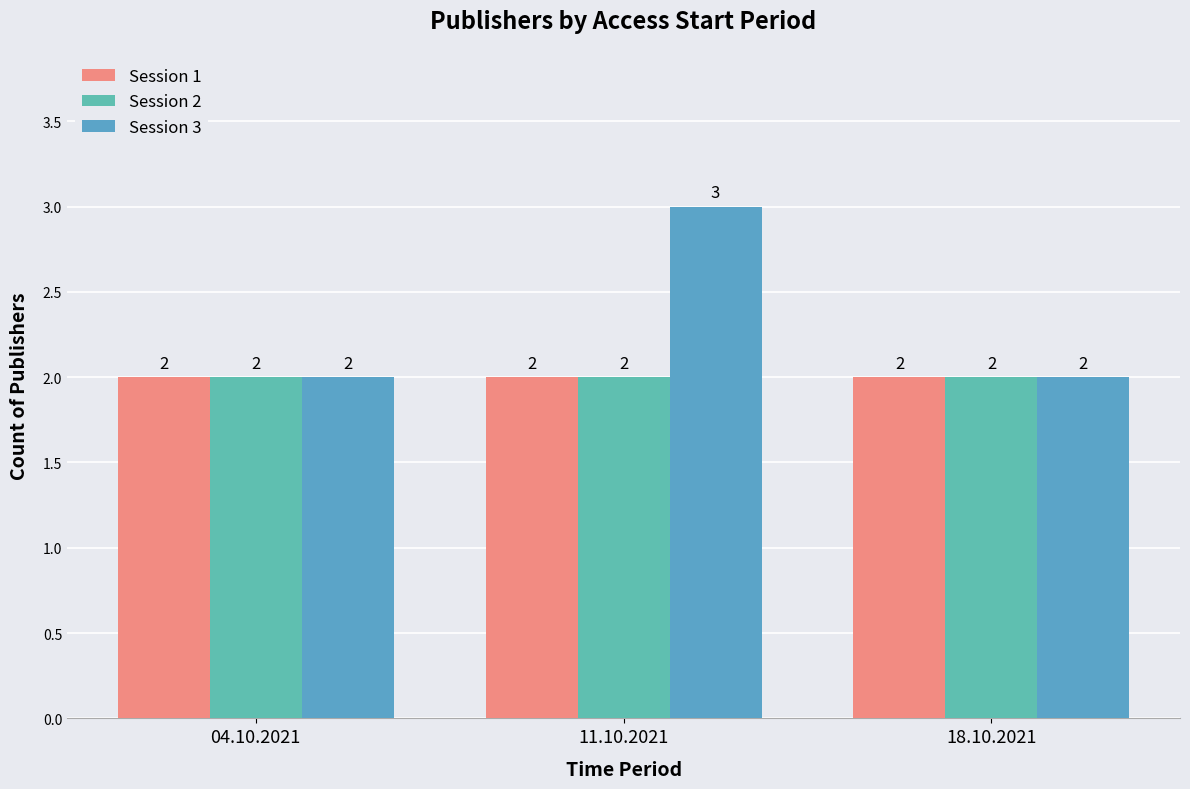

Which series has the largest range (max minus min)?

Session 3